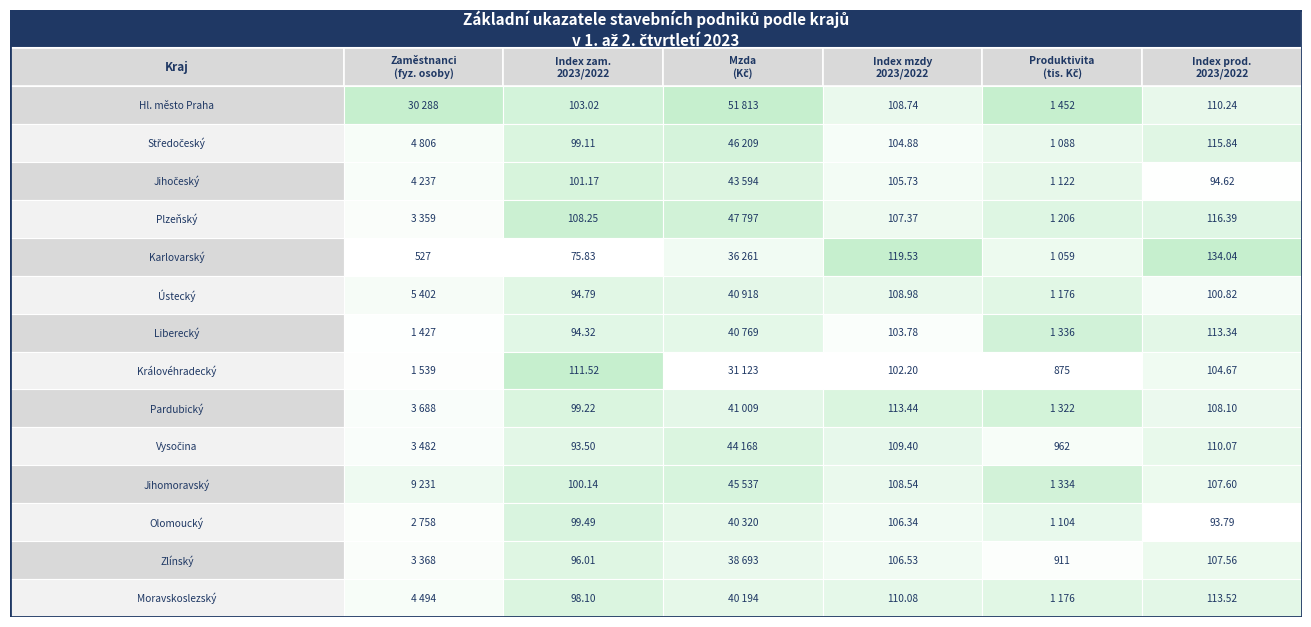

Between Ústecký and Hl. město Praha, which is larger?

Hl. město Praha